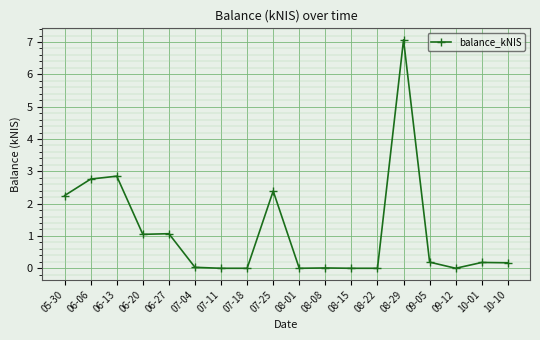

True or false: the data shows 2.4 at 07-25.

True